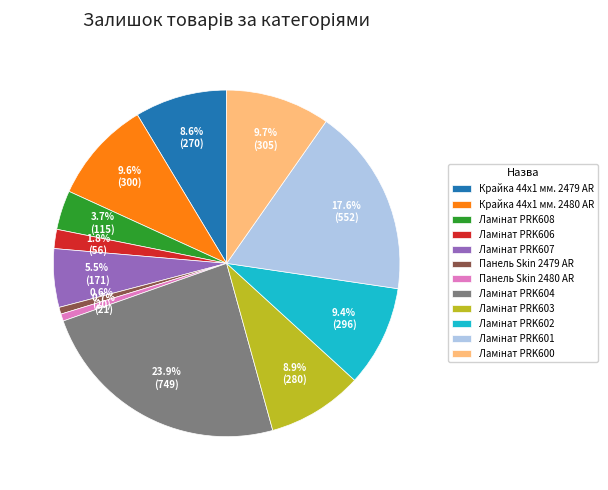

What portion of the pie excludes Крайка 44x1 мм. 2480 AR?

90.4%